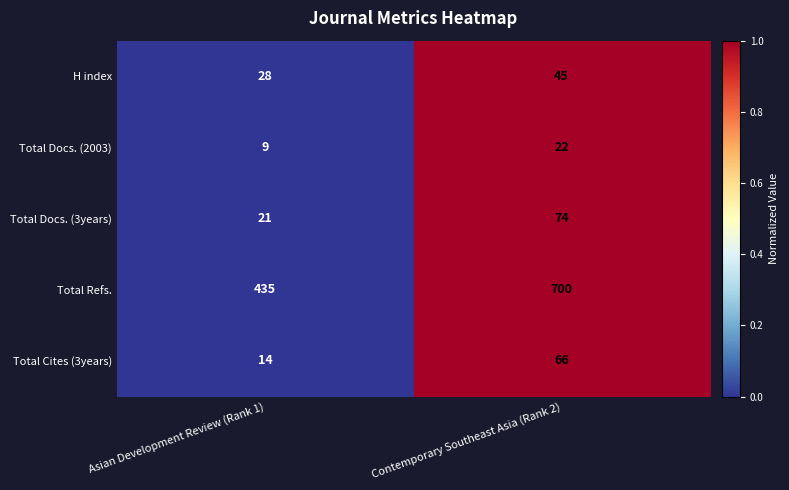

At which label is H index closest to 36?

Asian Development Review (Rank 1)